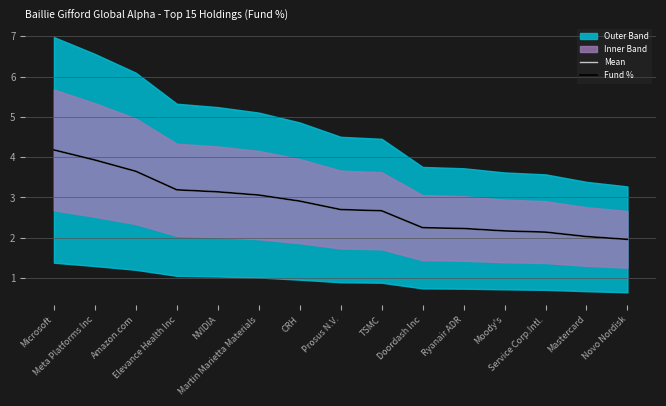

Does the chart have visible grid lines?

Yes